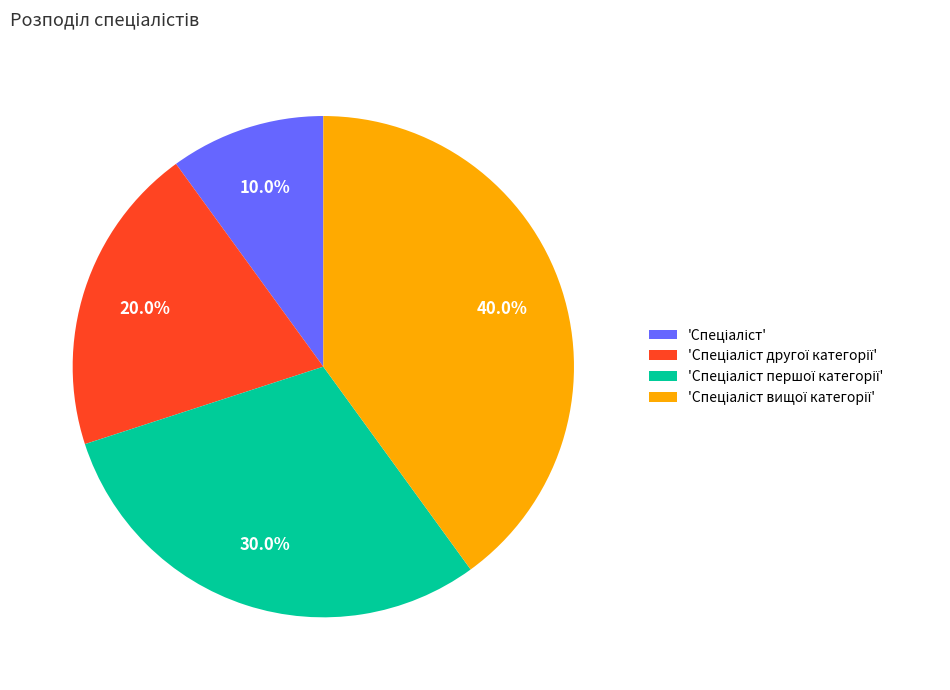

How many segments does this pie chart have?

4